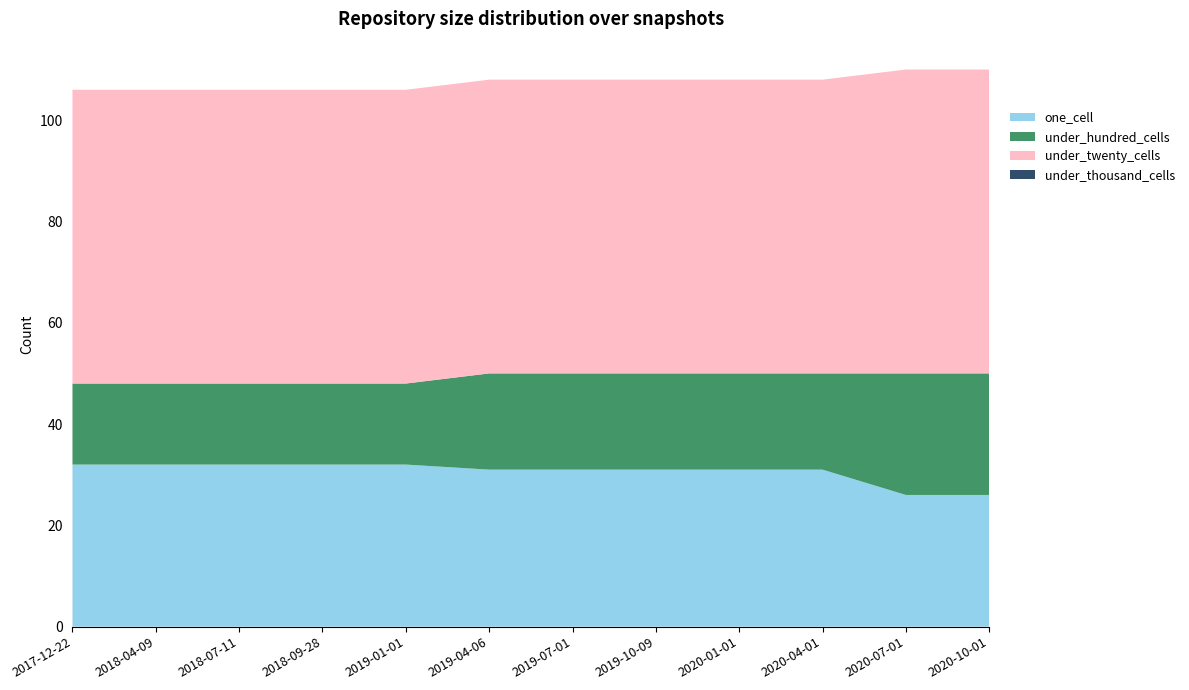

The value of one_cell at 2017-12-22 is 32. True or false?

True